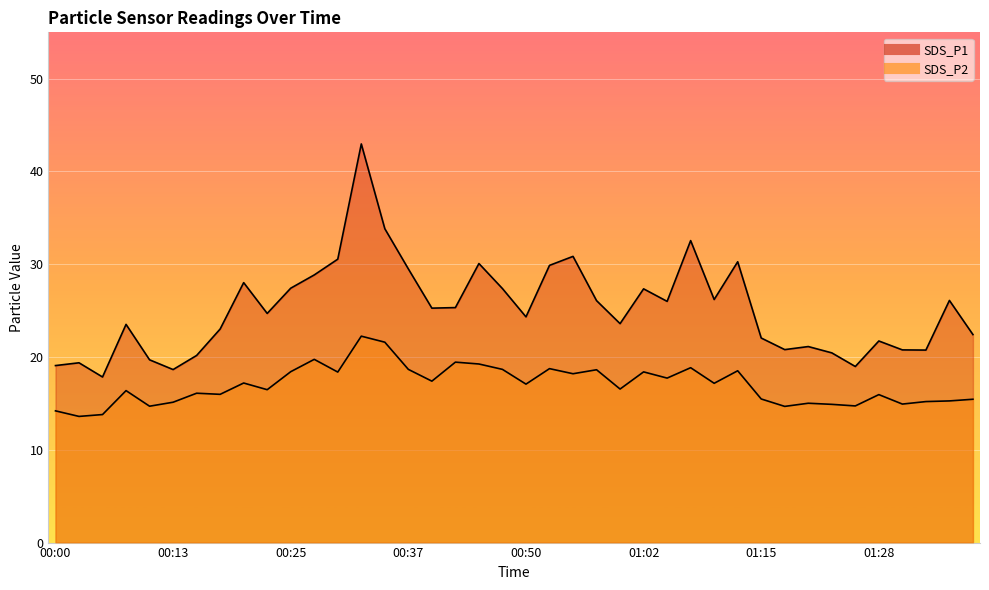

Is the value of SDS_P1 at 01:20 greater than the value of SDS_P2 at 00:20?

Yes